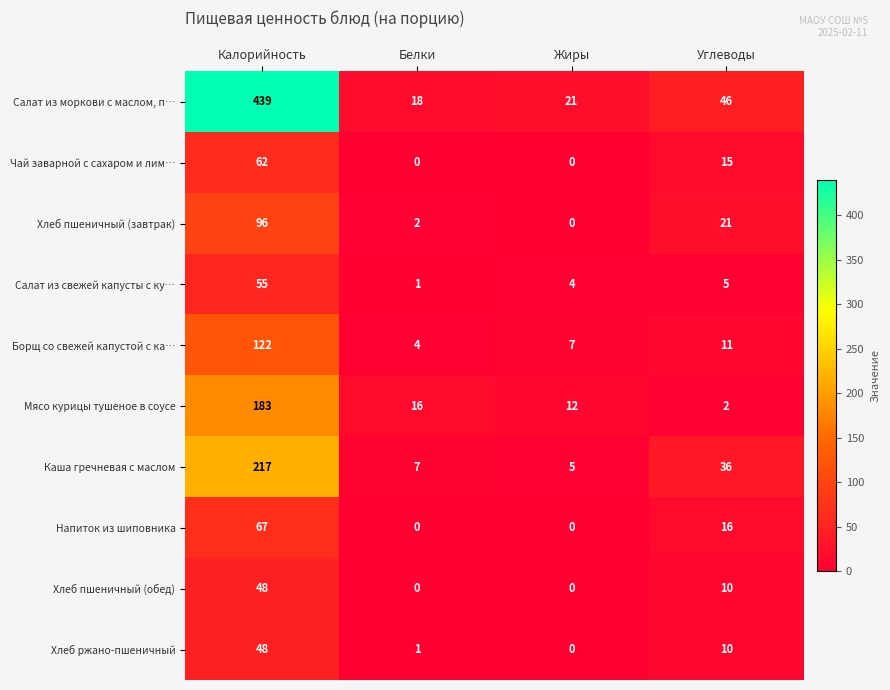

At which label does Салат из свежей капусты с ку… reach its peak?

Калорийность